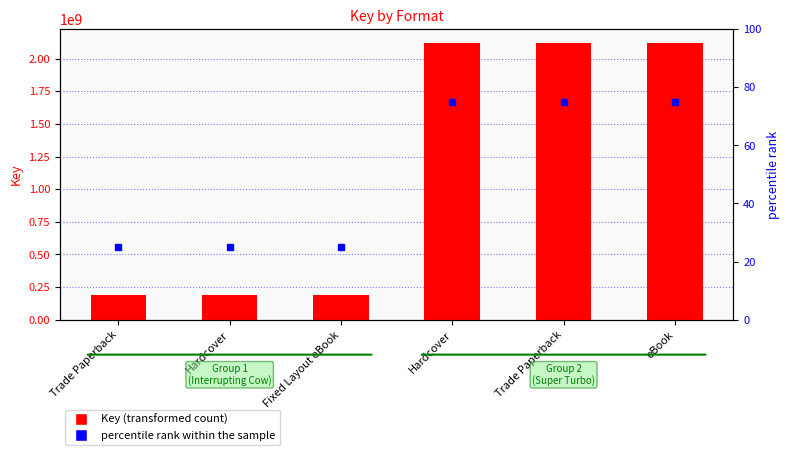

What is the difference between the second highest and minimum values in the percentile rank within the sample series?

50